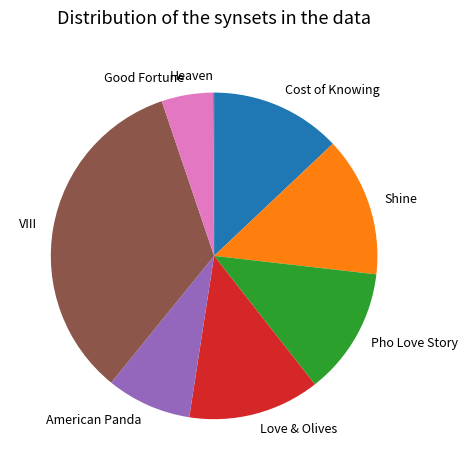

Do Shine and Pho Love Story together represent more than half of the pie?

No